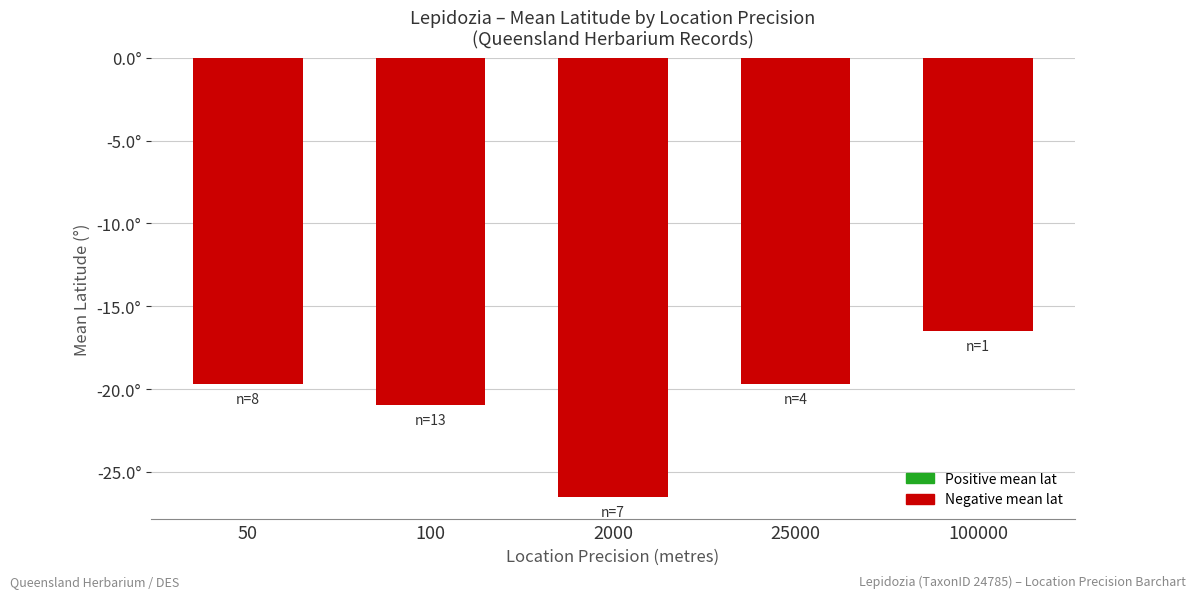

The value at 50 is -19.7. True or false?

True